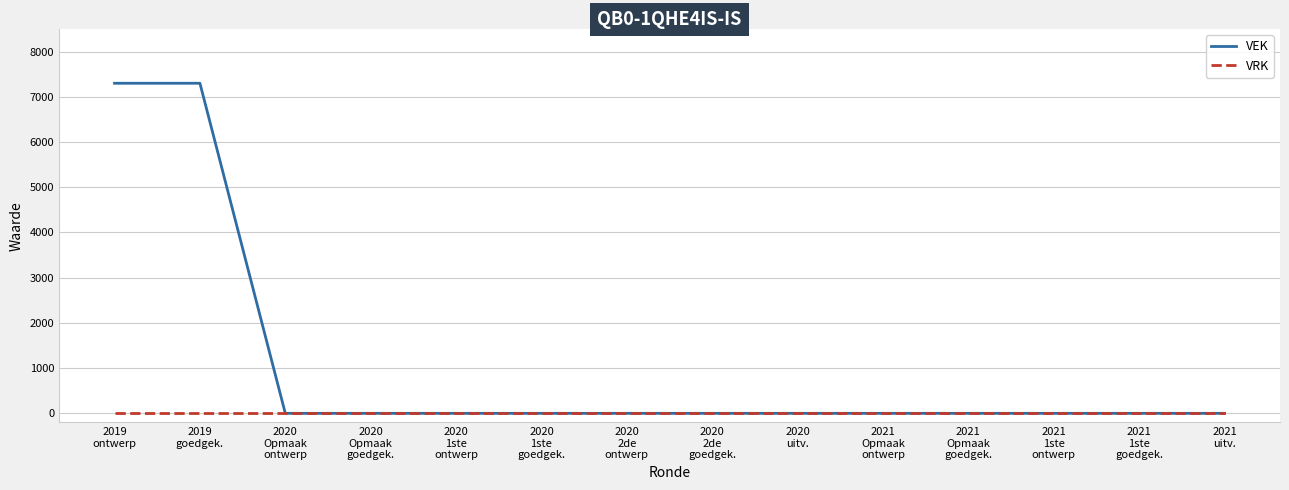

Rank the series by their maximum value, from highest to lowest.

VEK, VRK